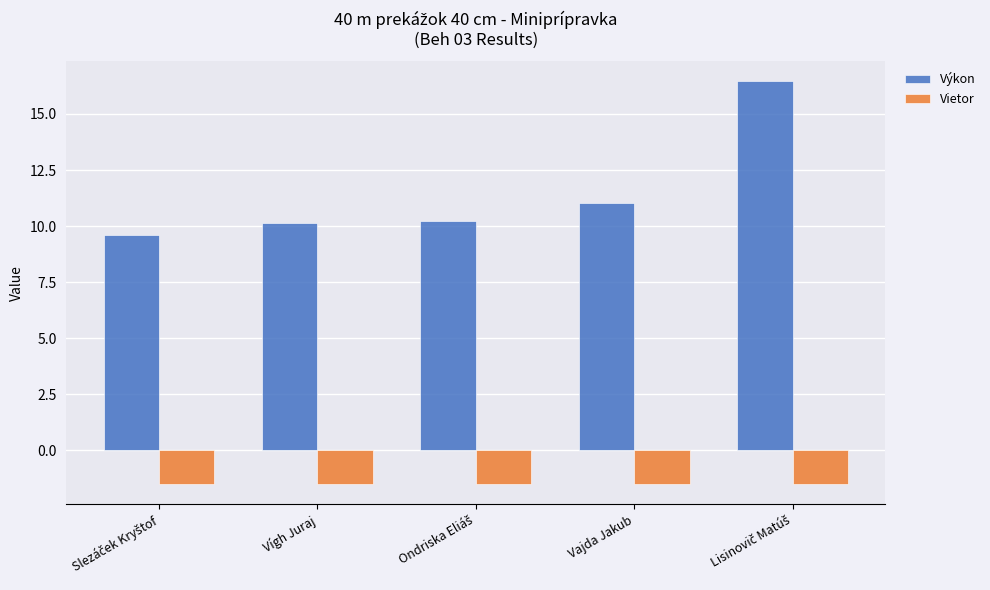

At how many categories does at least one series exceed 0?

5